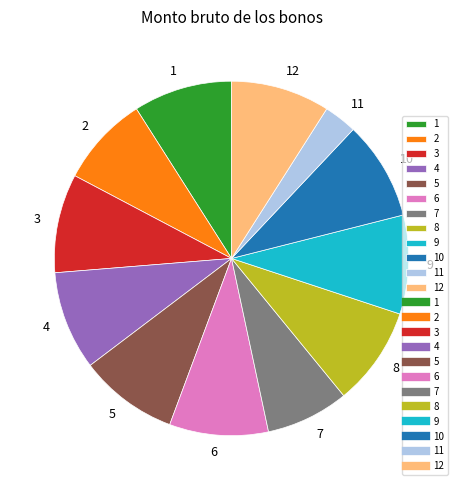

Is 10 the majority of the pie?

No